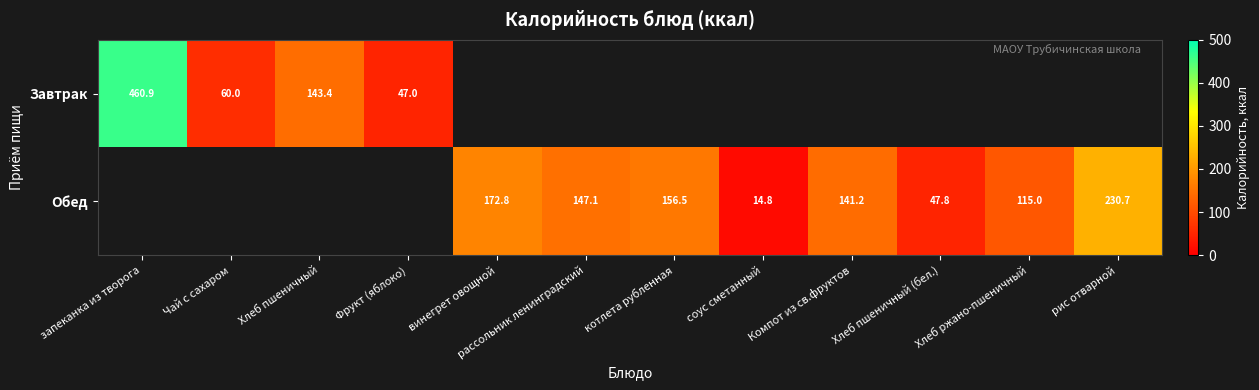

What is the greatest value displayed?

460.9